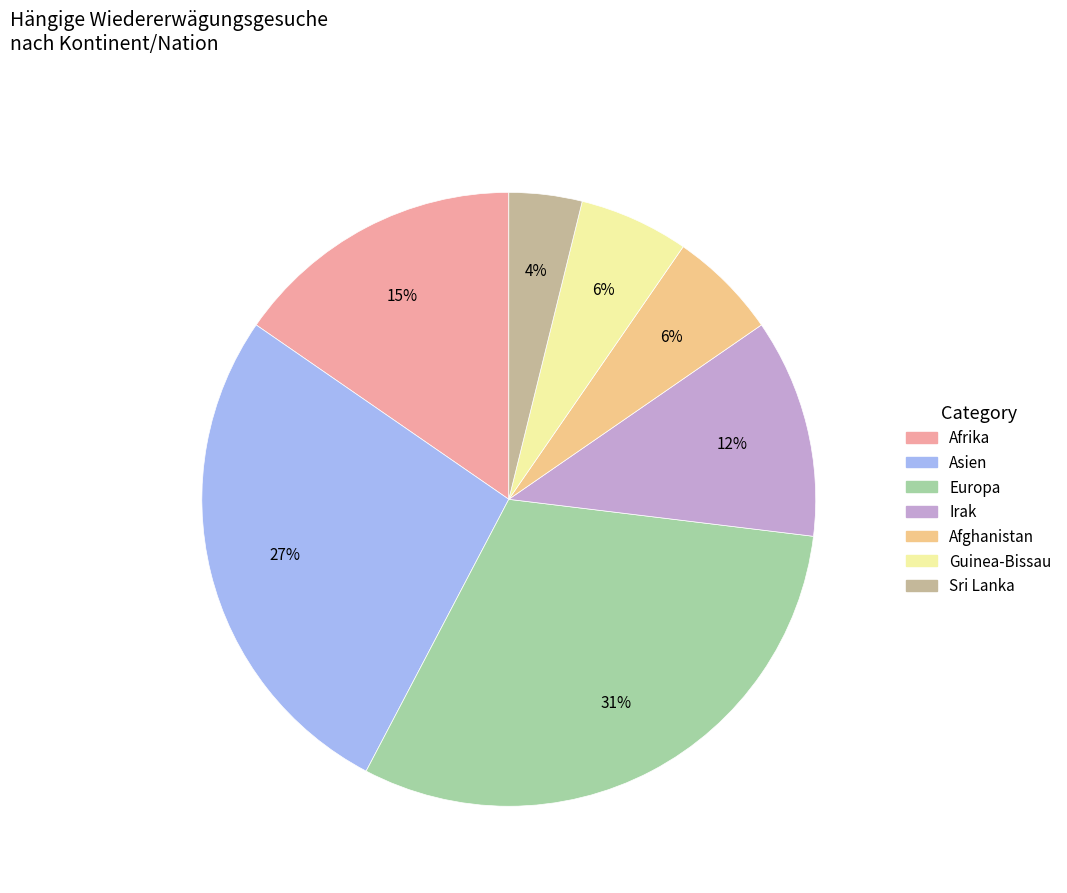

To the nearest percent, what is the average slice percentage?

14%